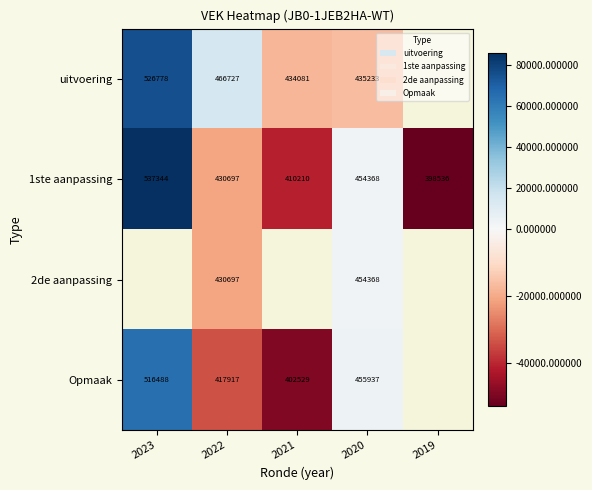

Is the value of uitvoering at 2022 greater than the value of Opmaak at 2023?

No